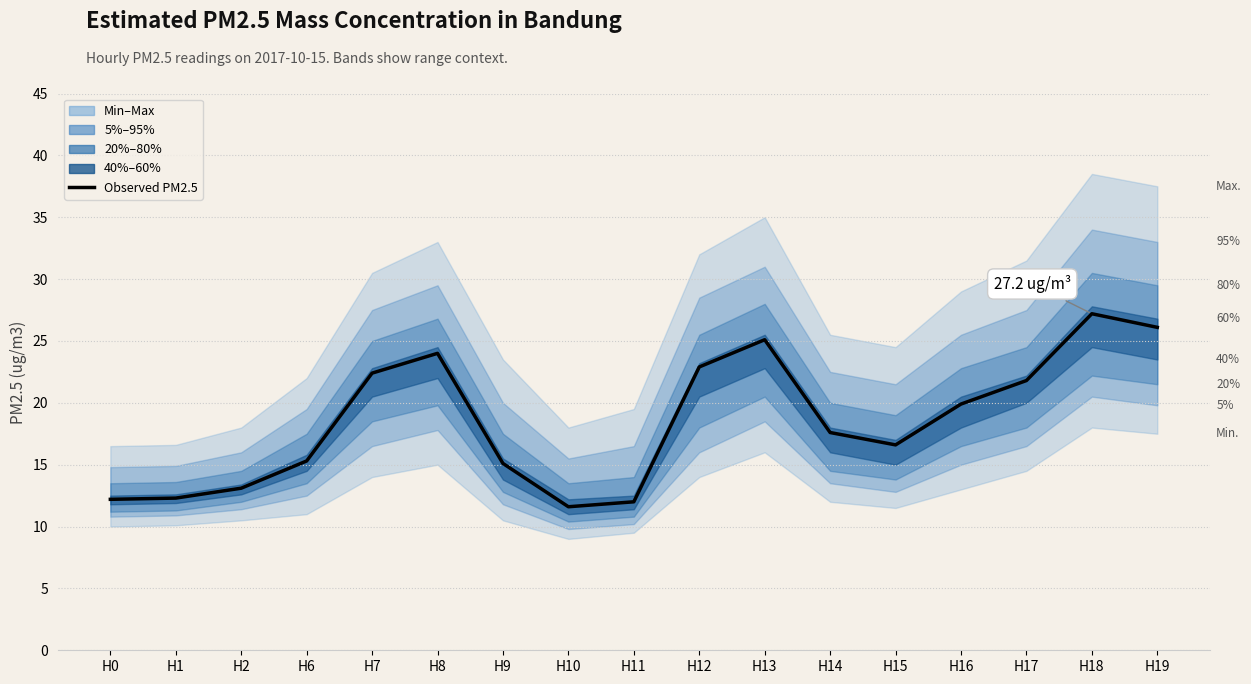

What is the change in value from H17 to H19?

+4.3